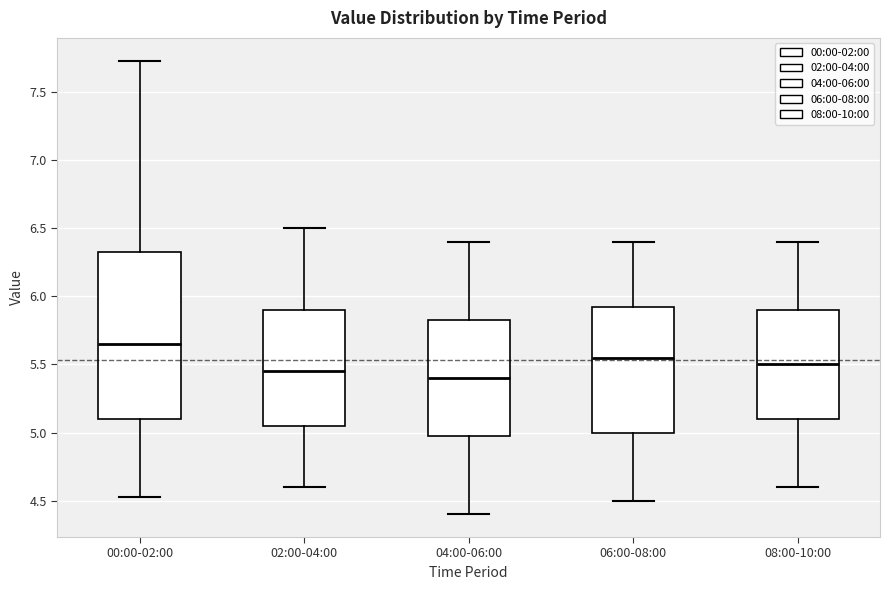

Reading left to right, read every box against the y-axis: the position of its median line, the range the box covers, and the ends of its whiskers. The values are not printed on the chart, so give them approximately, as read against the axis.

00:00-02:00: median 5.65, box 5.10 to 6.35, whiskers 4.55 to 7.75
02:00-04:00: median 5.45, box 5.05 to 5.90, whiskers 4.60 to 6.50
04:00-06:00: median 5.40, box 5.00 to 5.85, whiskers 4.40 to 6.40
06:00-08:00: median 5.55, box 5.00 to 5.95, whiskers 4.50 to 6.40
08:00-10:00: median 5.50, box 5.10 to 5.90, whiskers 4.60 to 6.40